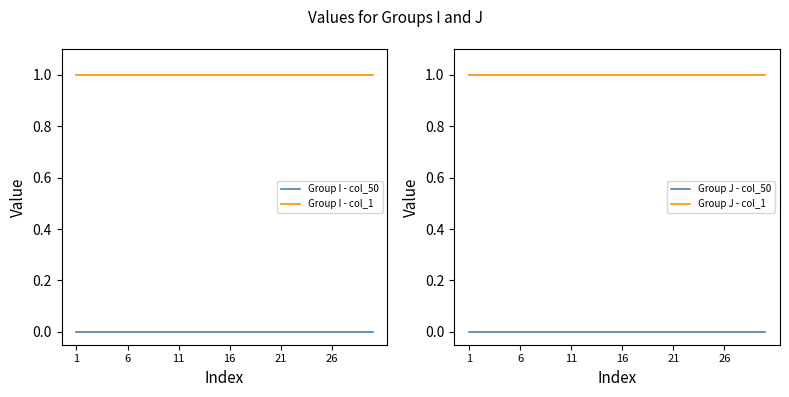

Which category has the highest value in the Group J - col_1 series?

1